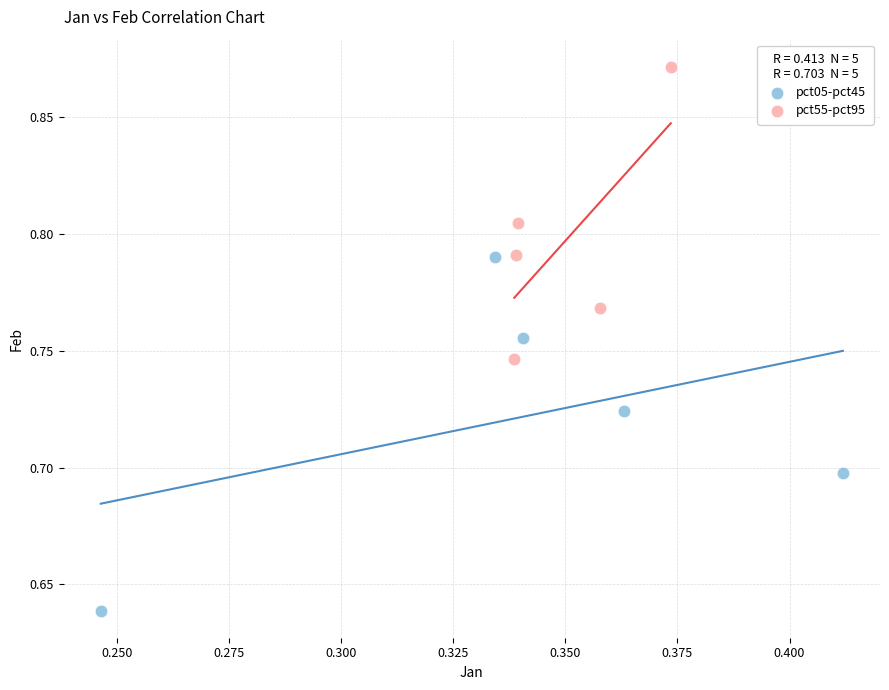

Which series reaches the minimum Y coordinate?

pct05-pct45